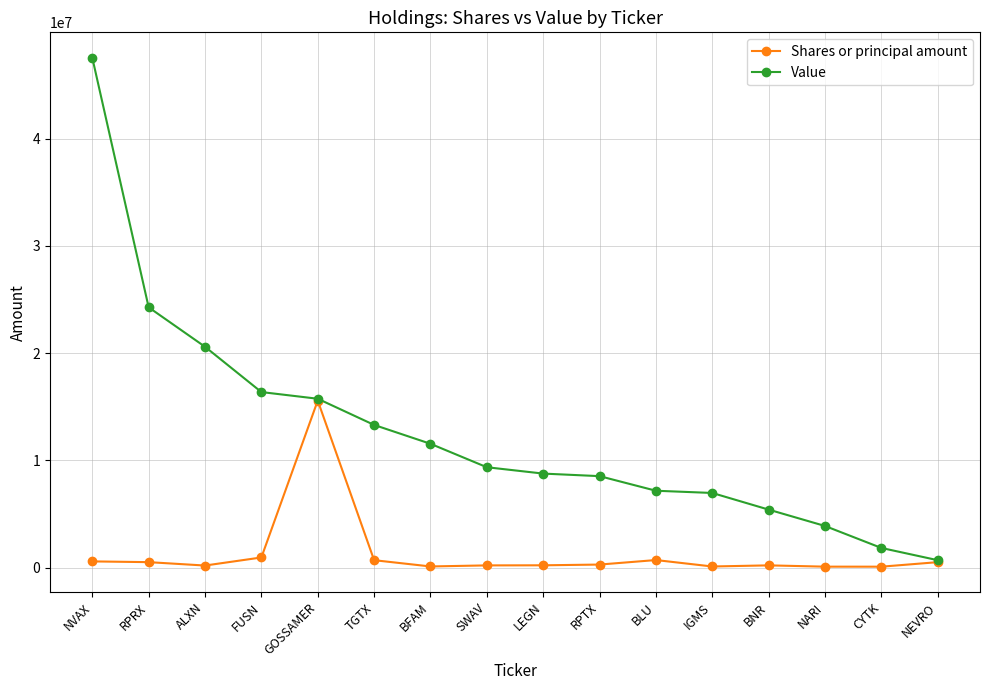

True or false: Shares or principal amount has a value of 197500 at SWAV.

True